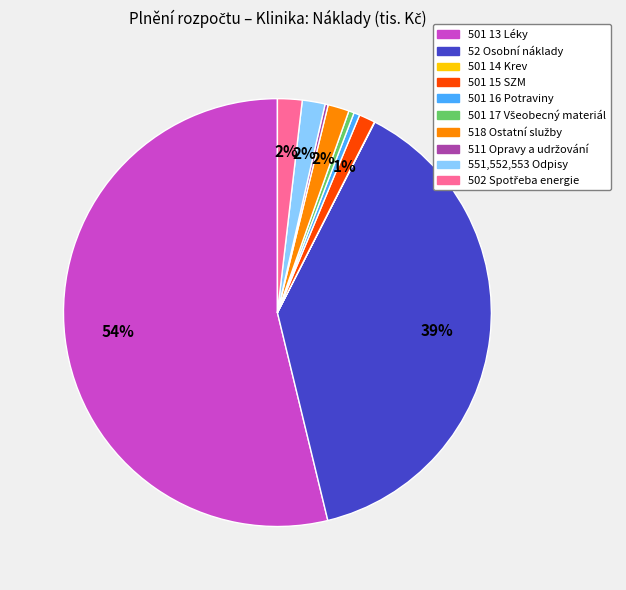

What percentage is the 501 13 Léky slice, to the nearest percent?

54%